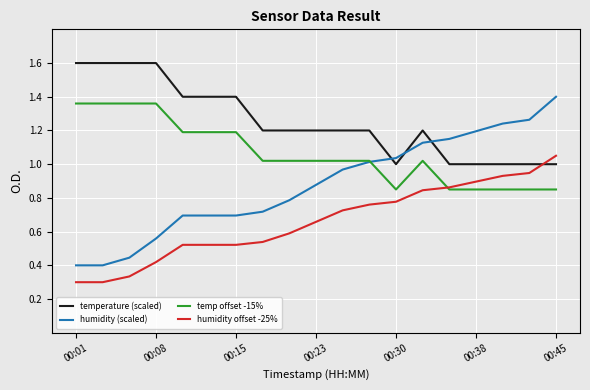

Which series has the largest total across all categories?

temperature (scaled)